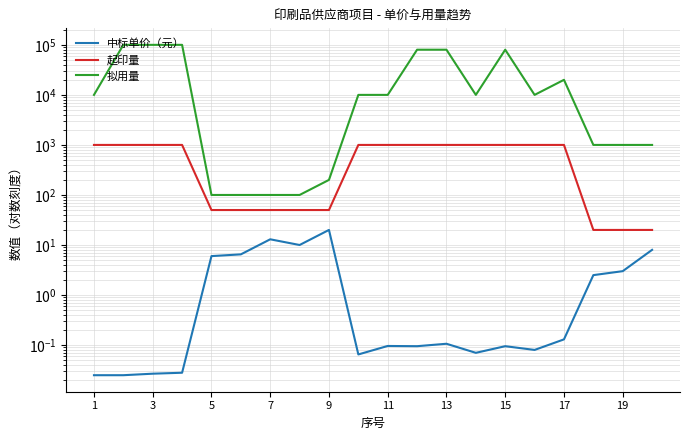

Which series has the largest total across all categories?

拟用量